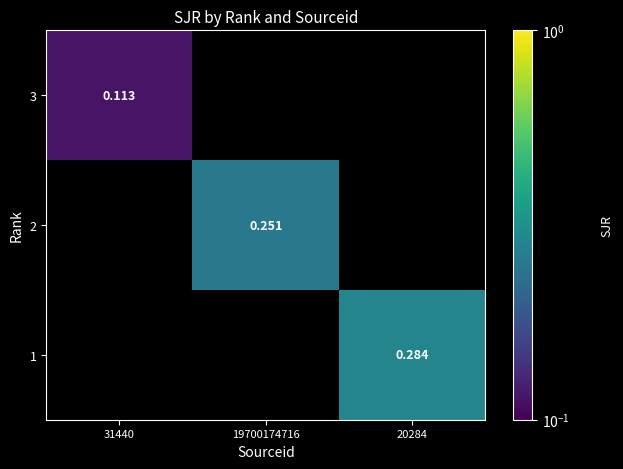

Is the value of 1 at 20284 greater than the value of 3 at 31440?

Yes